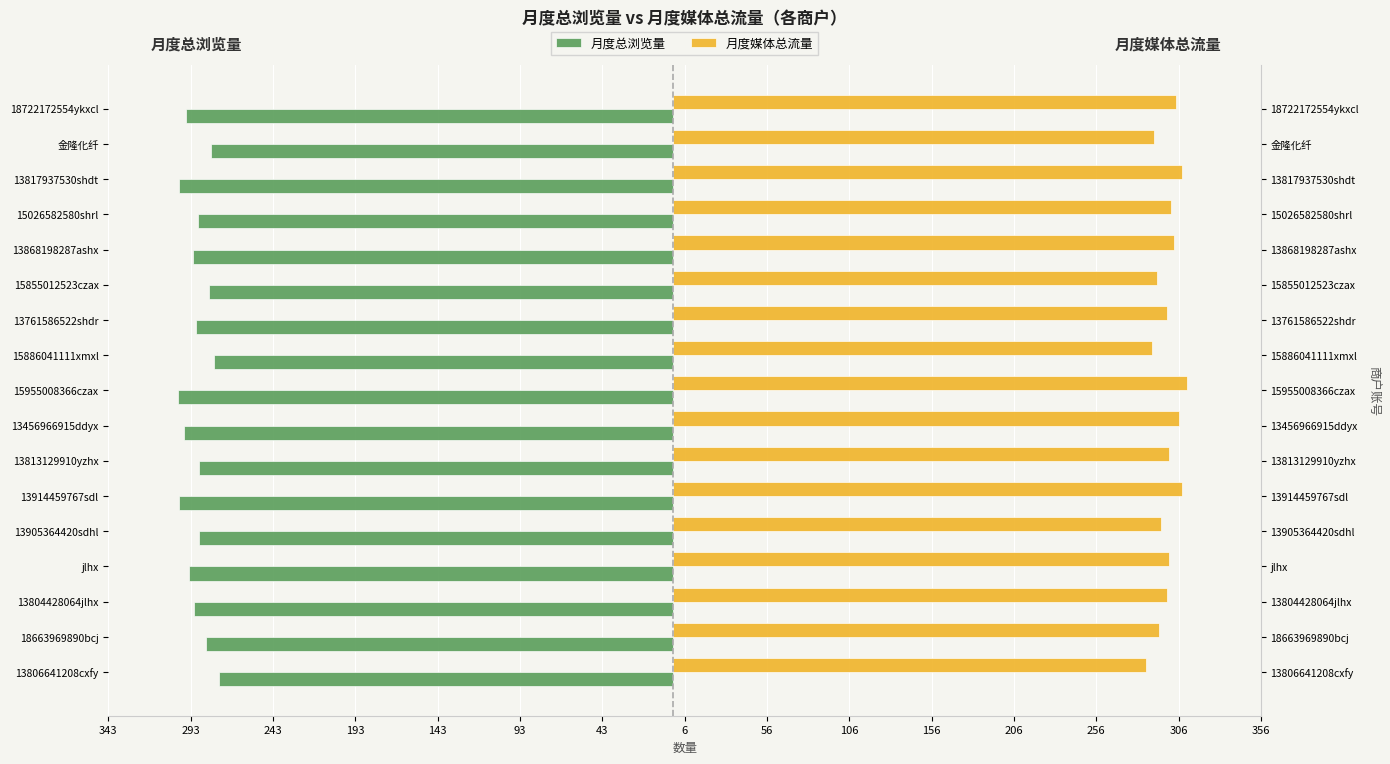

Which series has the widest spread of values?

月度总浏览量